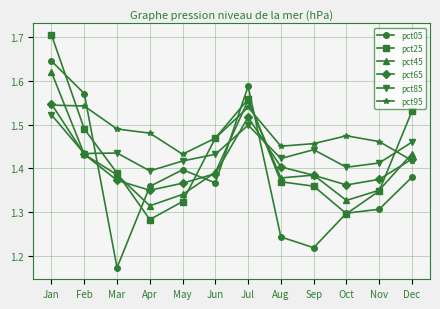

How many interior local peaks does the pct65 series have?

1